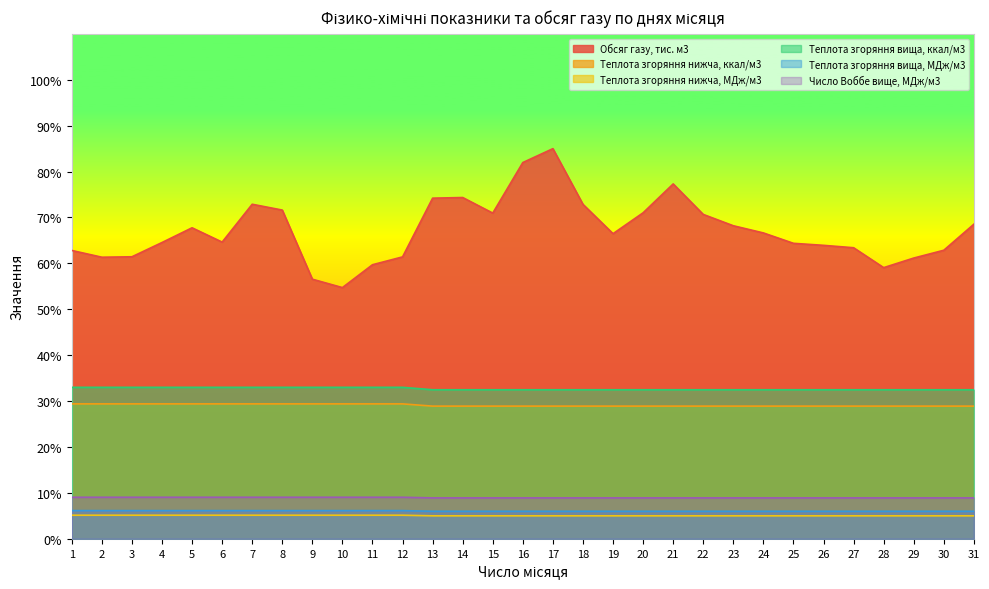

What is the maximum value shown in the chart?

85.0